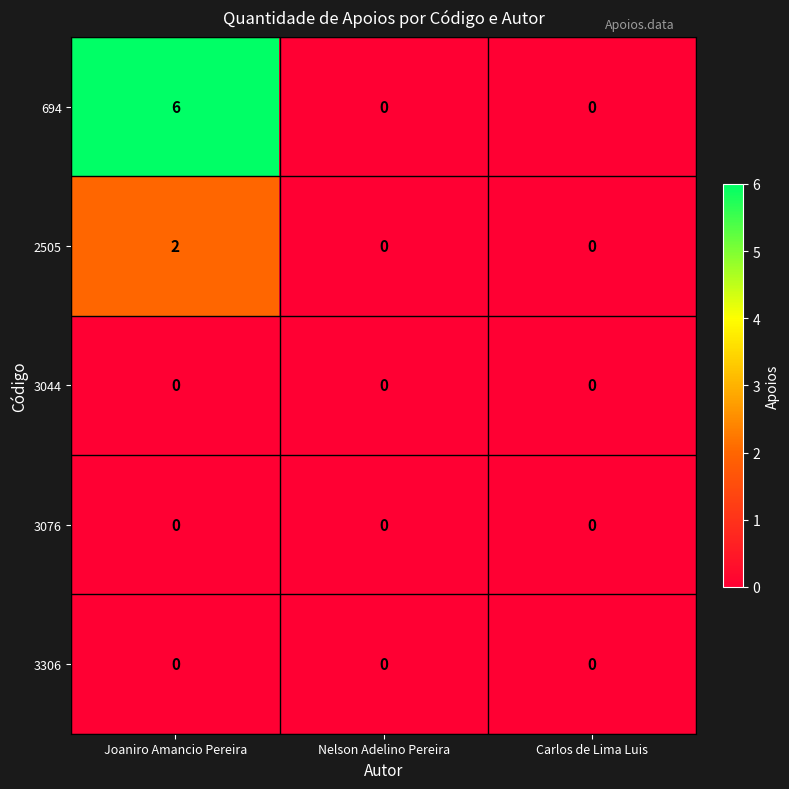

At how many categories does at least one series exceed 3?

1